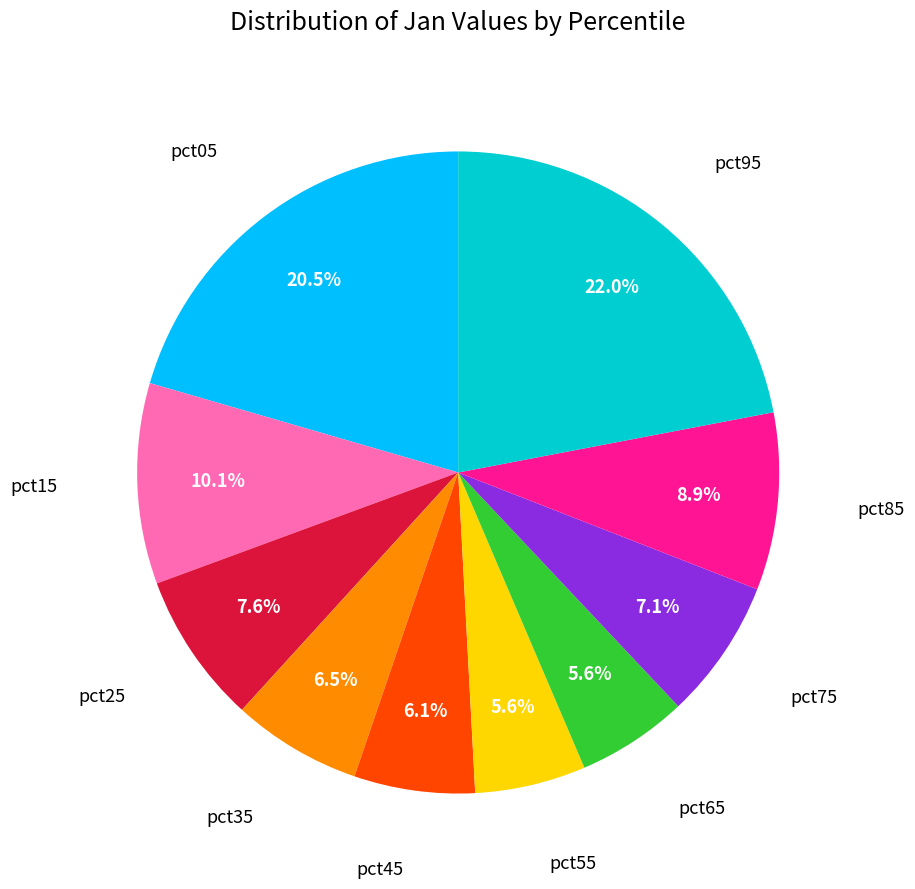

Is there a majority slice in this chart?

No